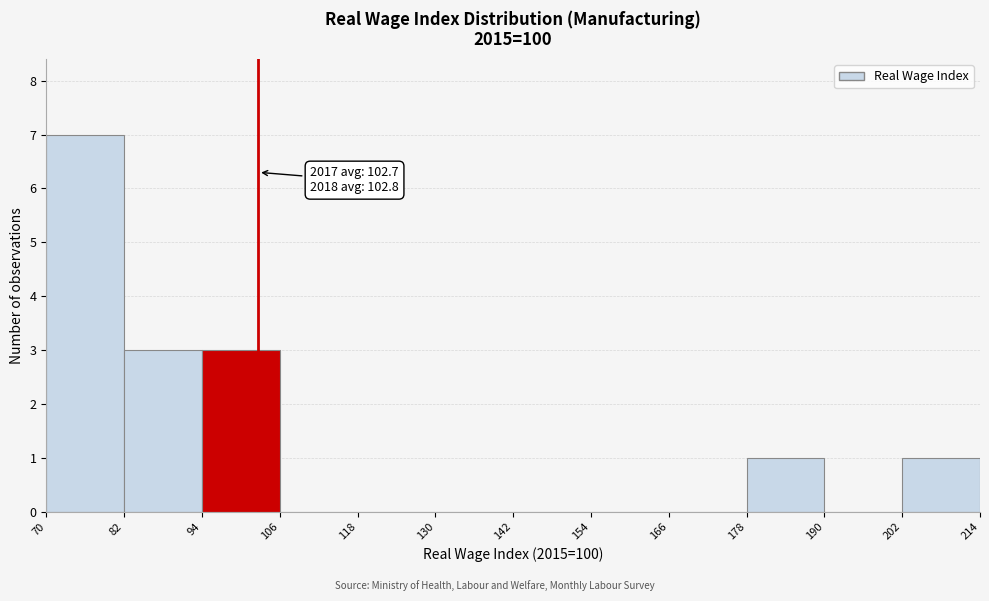

Over which range of the x-axis is the bar tallest?

70 to 82